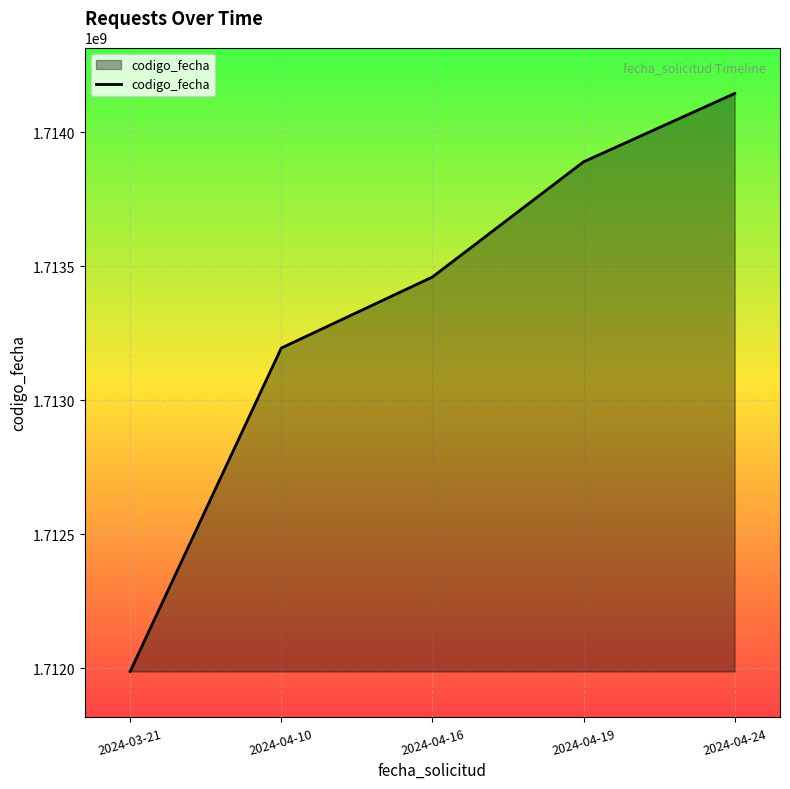

What is the difference between the maximum and minimum values?

2155613